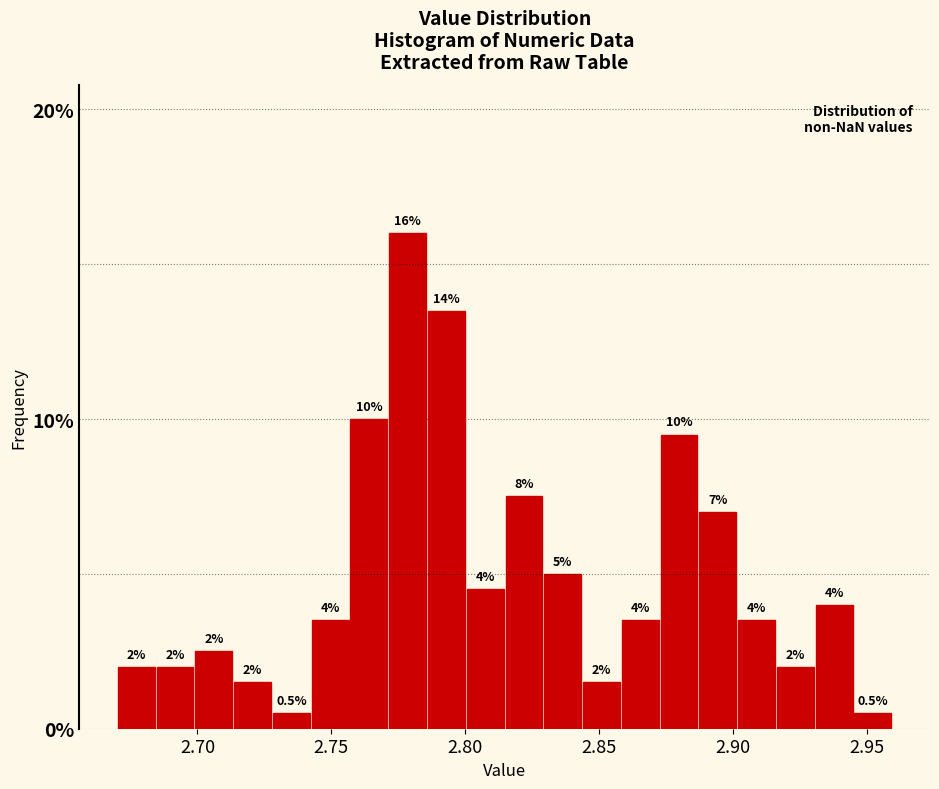

Around what value on the x-axis is the tallest bar? Give the approximate position of its centre, as read against the axis.

2.780